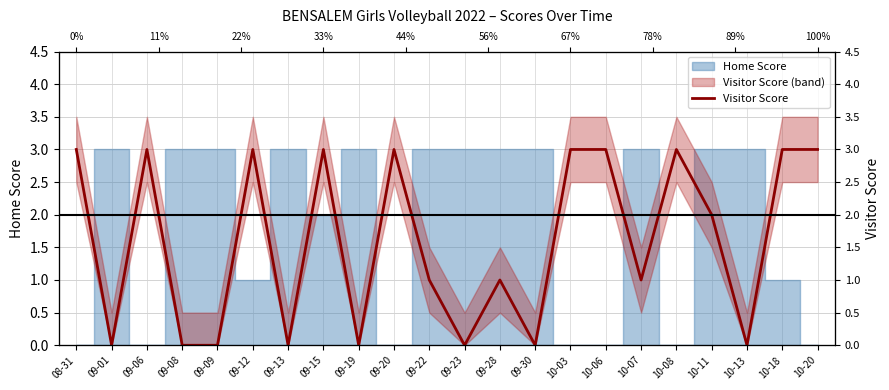

True or false: the data shows 2 at 09-30.

False